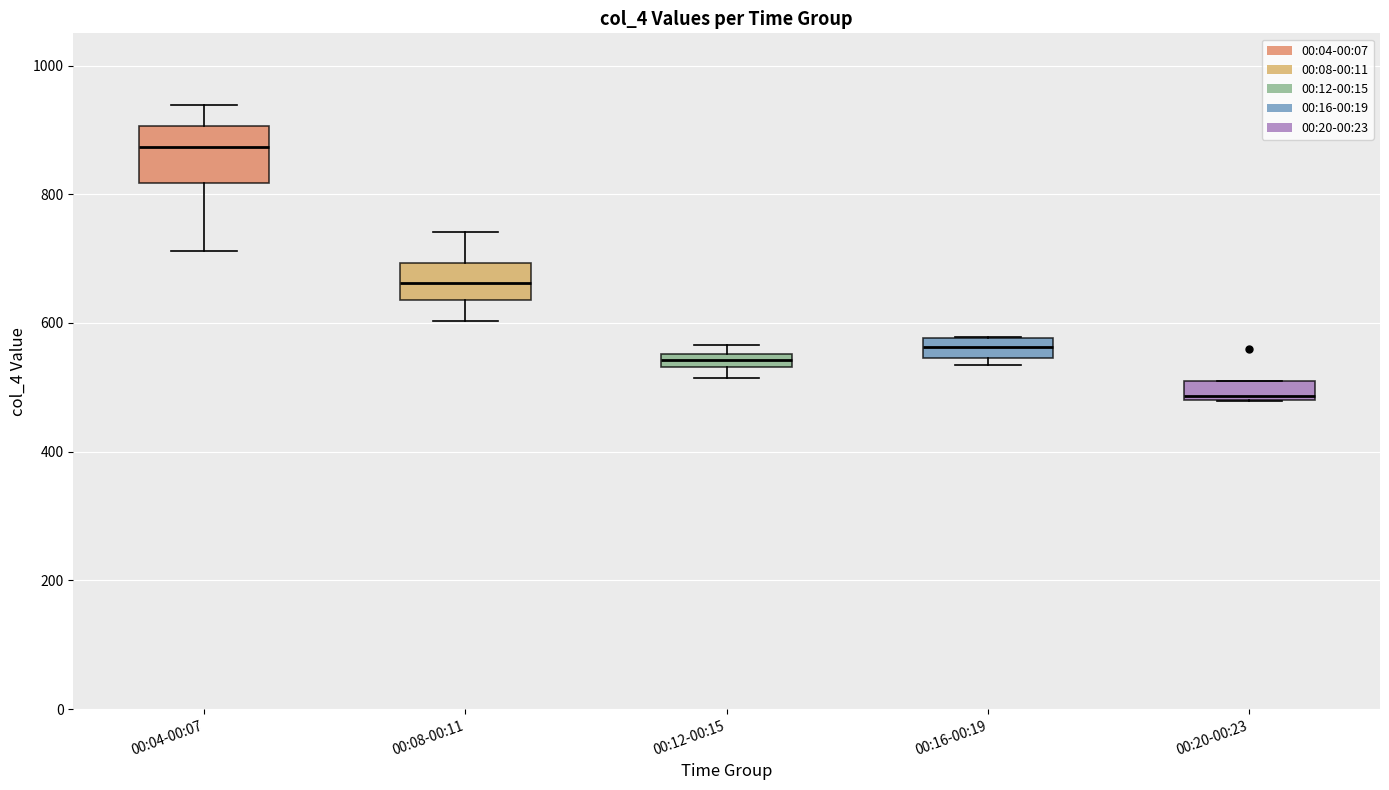

Which box has the highest median line?

00:04-00:07